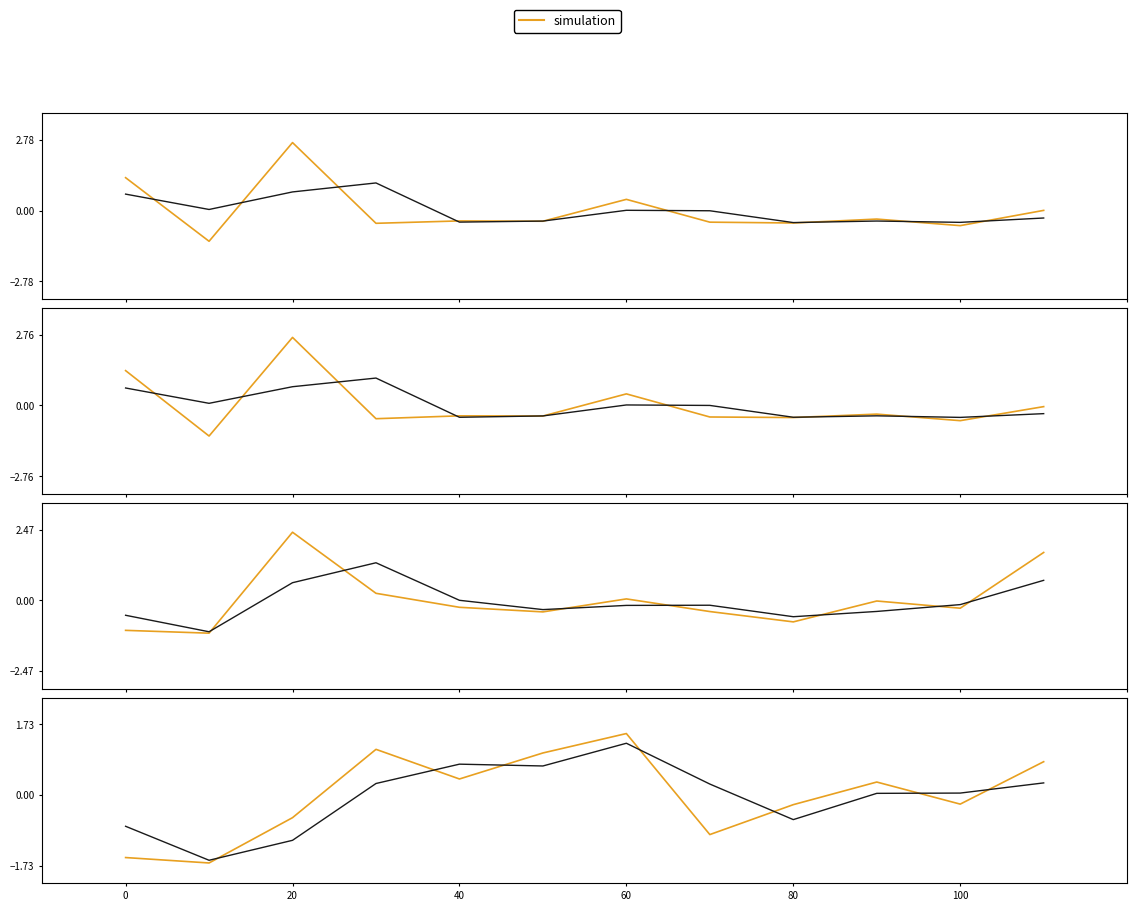

What is the label of the 3rd point from the right?

9